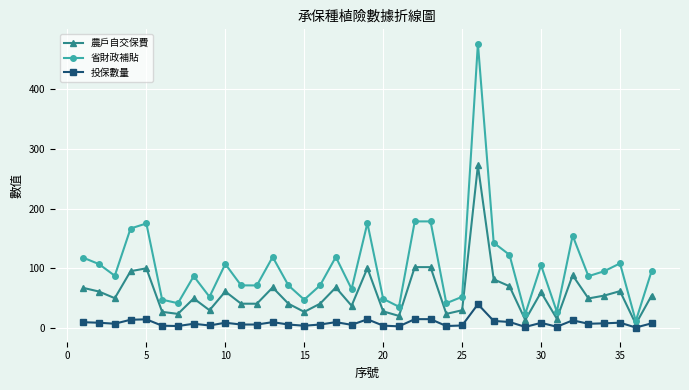

True or false: 投保數量 and 農戶自交保費 cross at least once.

False